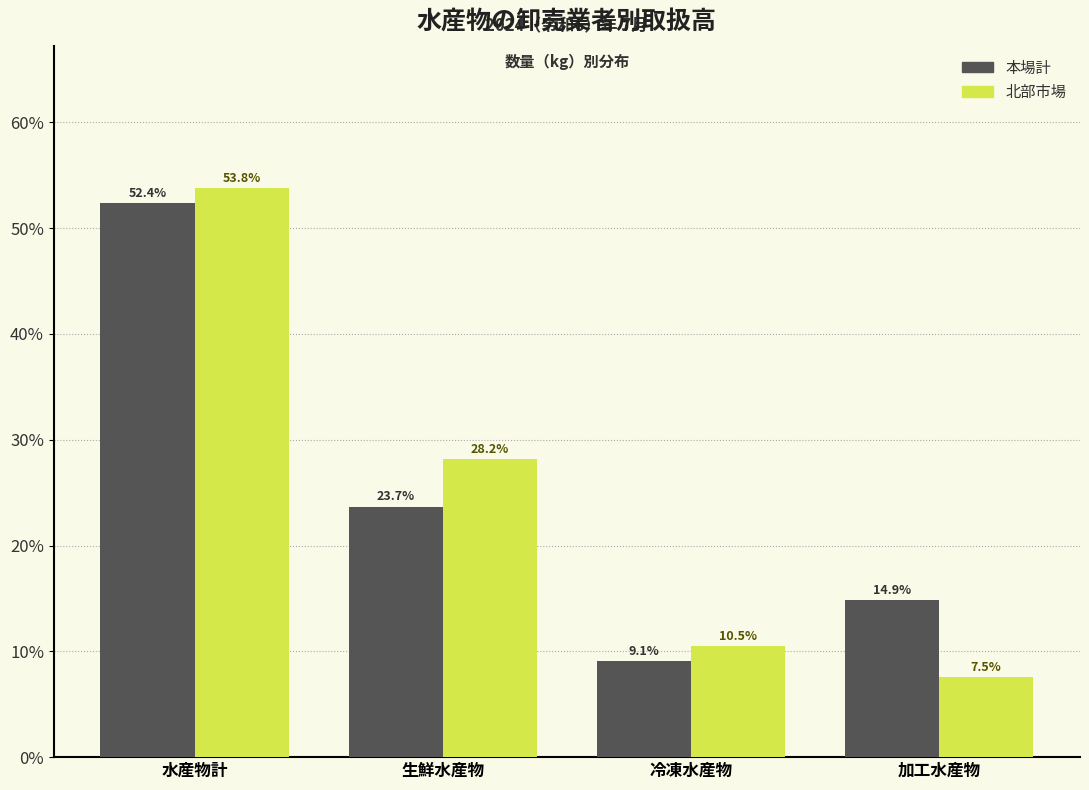

Reading left to right, transcribe all the data shown in this chart.

本場計: 52.4	23.7	9.1	14.9
北部市場: 53.8	28.2	10.5	7.5